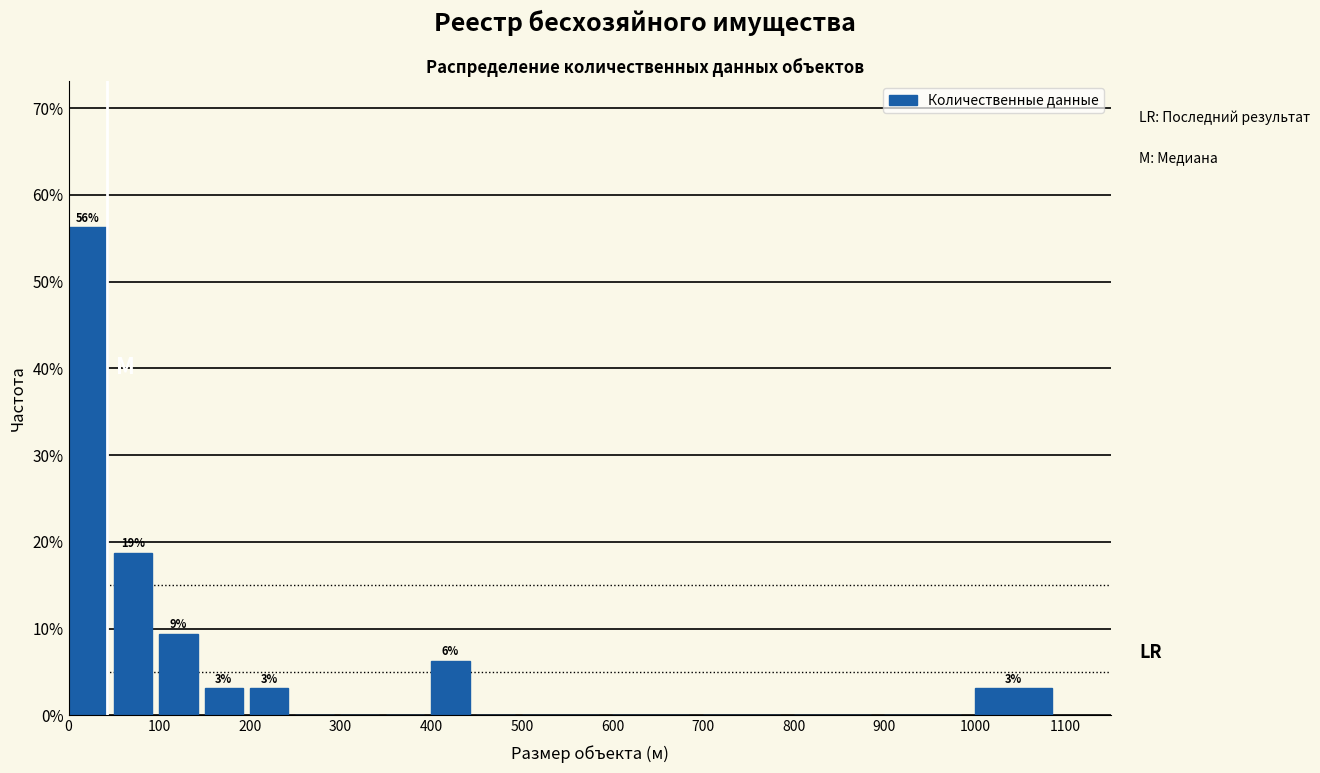

Which range on the x-axis has the tallest bar?

0 to 50